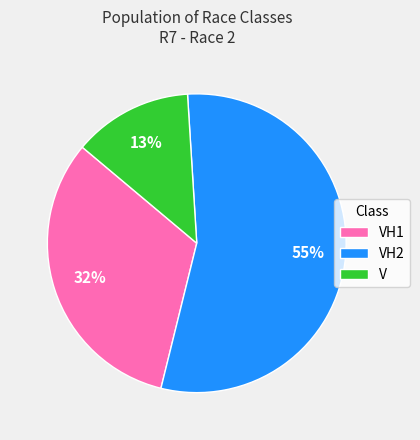

How many segments does this pie chart have?

3